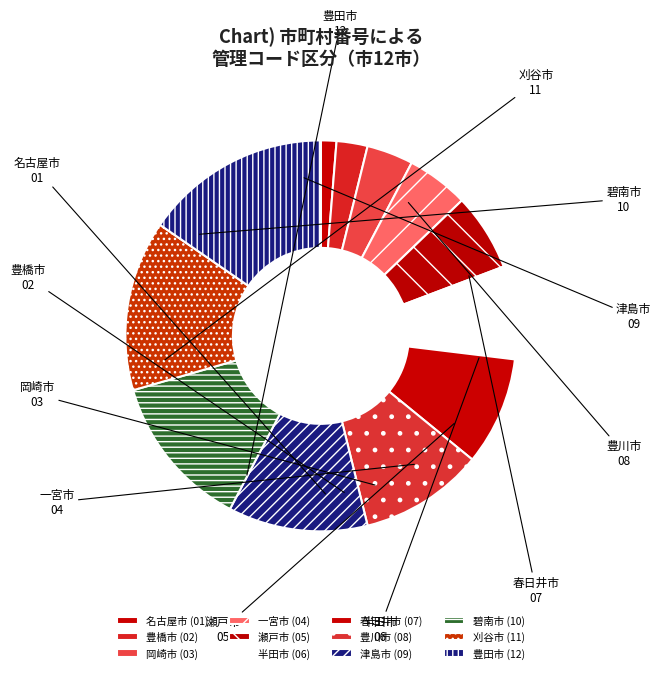

Rank the categories by value from highest to lowest.

豊田市, 刈谷市, 碧南市, 津島市, 豊川市, 春日井市, 半田市, 瀬戸市, 一宮市, 岡崎市, 豊橋市, 名古屋市